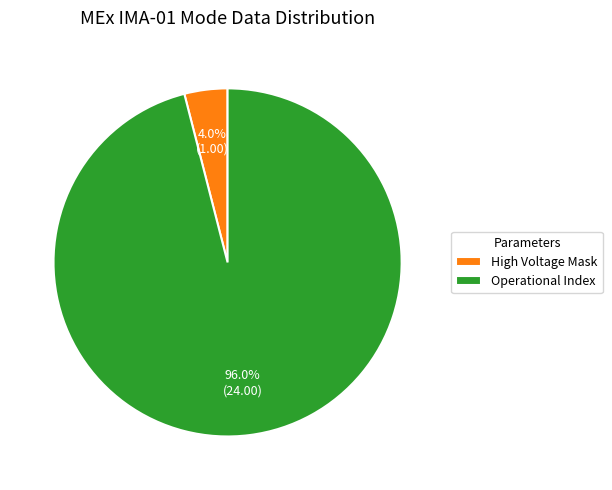

What is the smallest slice in the pie chart?

High Voltage Mask